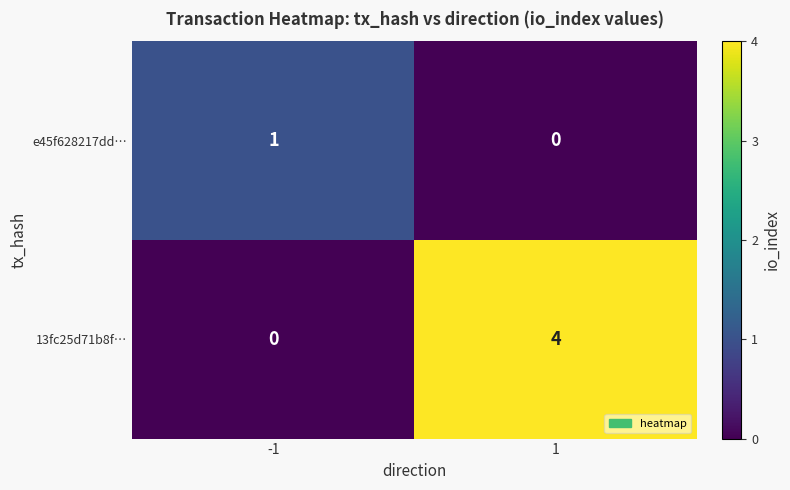

What is the difference between the 13fc25d71b8f… values at -1 and 1?

4